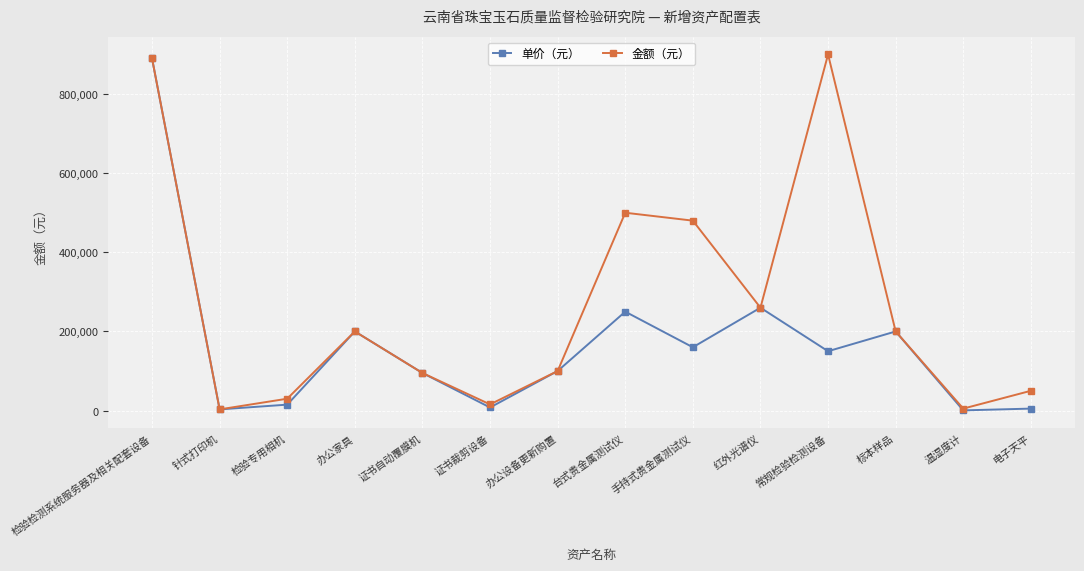

Between 检验专用相机 and 标本样品, which series saw the biggest shift?

单价（元）